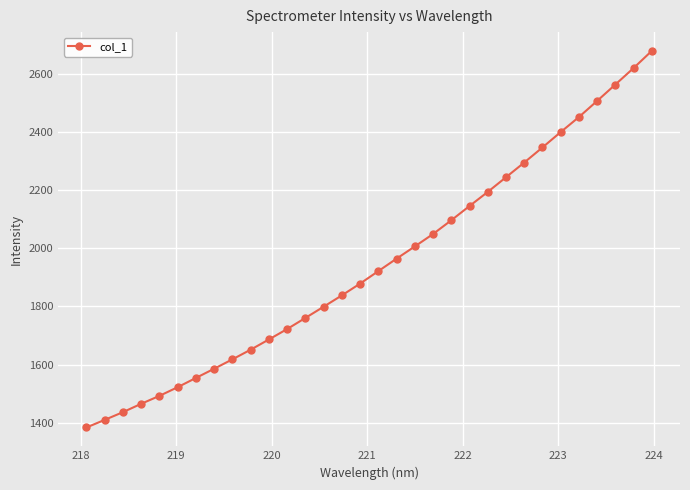

What is the maximum value shown in the chart?

2679.3